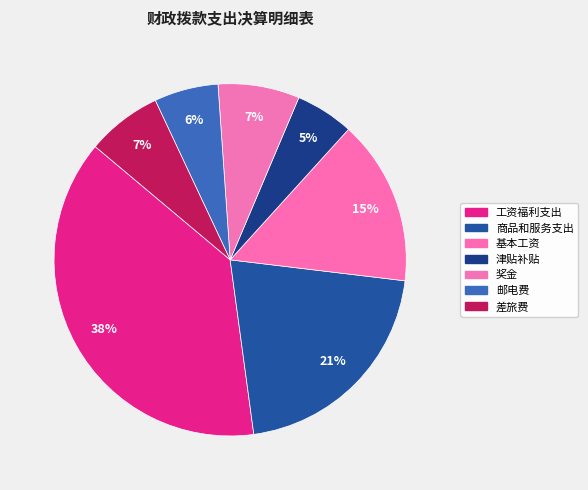

To the nearest percent, what is the difference between the 差旅费 and 商品和服务支出 slice percentages?

14%